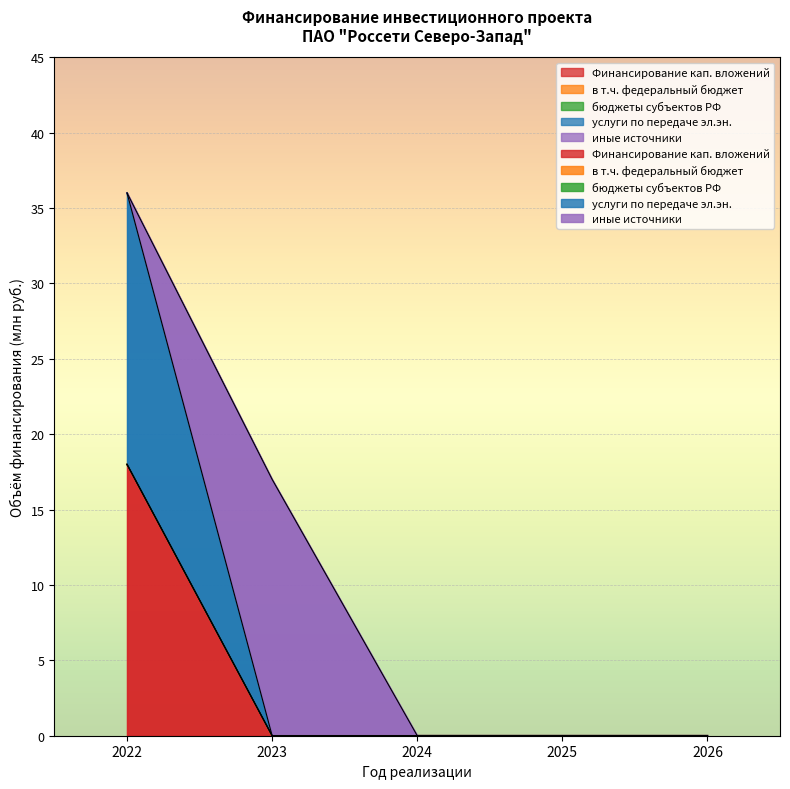

The Финансирование кап. вложений series shows 0 at 2026. True or false?

True